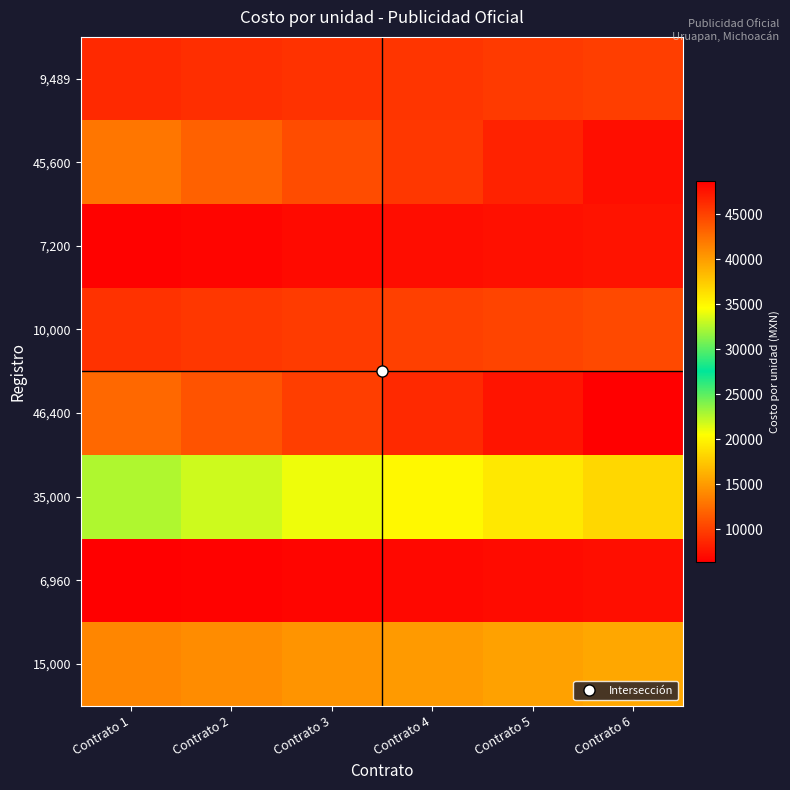

What is the spread (max minus min) of values at Contrato 4?

39440.0